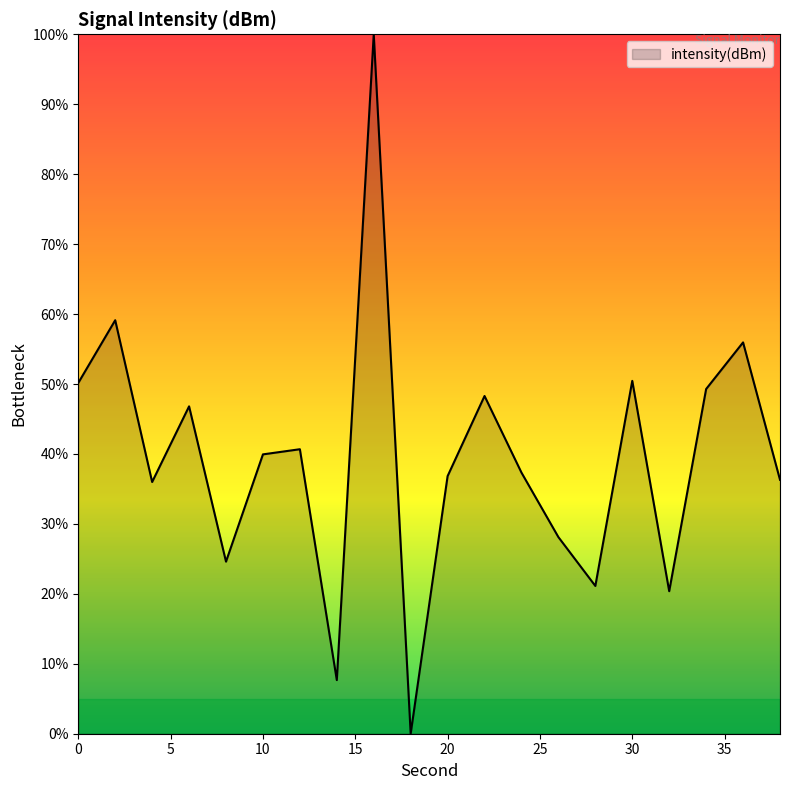

True or false: the data has more than 1 interior local peaks.

True